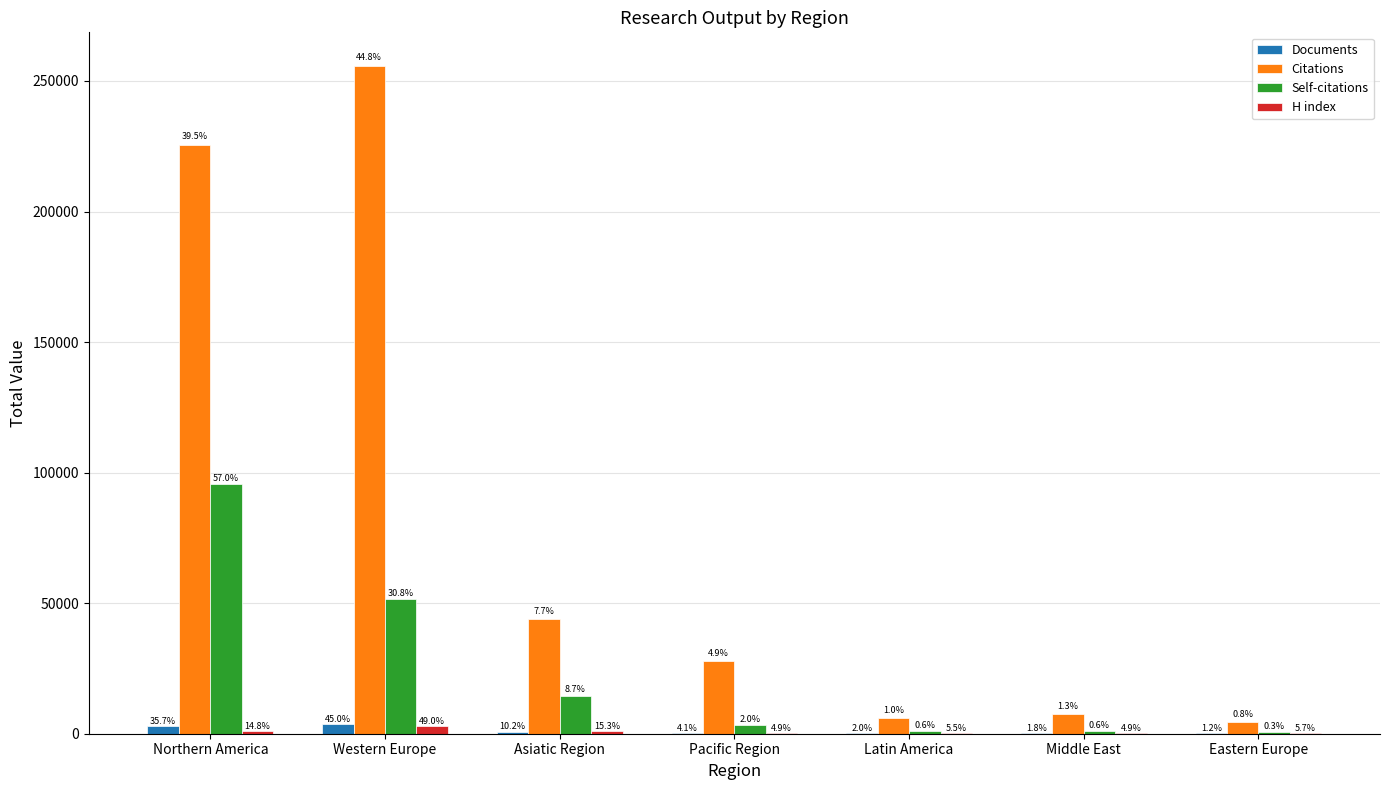

Is it true that Documents equals 842 at Asiatic Region?

True